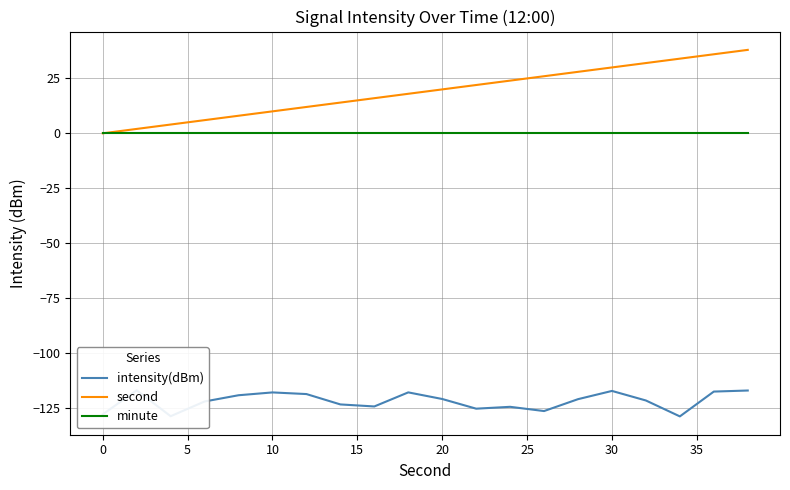

Is it true that minute equals 0 at 20?

True